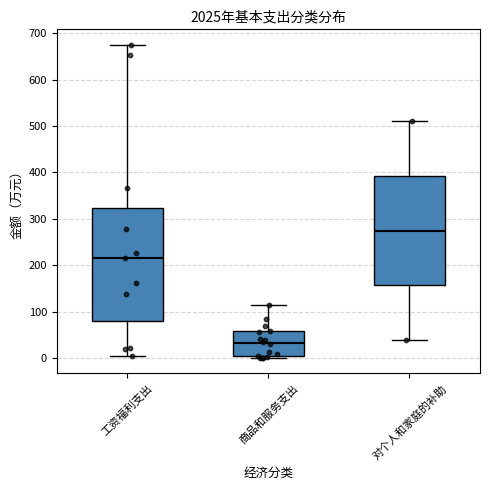

Reading left to right, transcribe this box plot: for each box, give where its median line is, the range the box spans, and where its two whiskers end, as read against the y-axis. The values are not printed on the chart, so give them approximately, as read against the axis.

工资福利支出: median 220, box 80 to 320, whiskers 0 to 670
商品和服务支出: median 30, box 0 to 60, whiskers 0 to 120
对个人和家庭的补助: median 270, box 160 to 390, whiskers 40 to 510